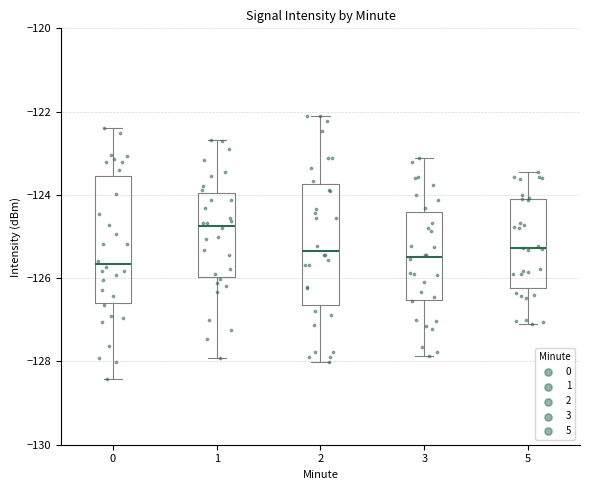

Reading left to right, read every box against the y-axis: the position of its median line, the range the box covers, and the ends of its whiskers. The values are not printed on the chart, so give them approximately, as read against the axis.

0: median -125.6, box -126.6 to -123.6, whiskers -128.4 to -122.4
1: median -124.8, box -126.0 to -124.0, whiskers -128.0 to -122.6
2: median -125.4, box -126.6 to -123.8, whiskers -128.0 to -122.2
3: median -125.4, box -126.6 to -124.4, whiskers -127.8 to -123.2
5: median -125.2, box -126.2 to -124.2, whiskers -127.0 to -123.4